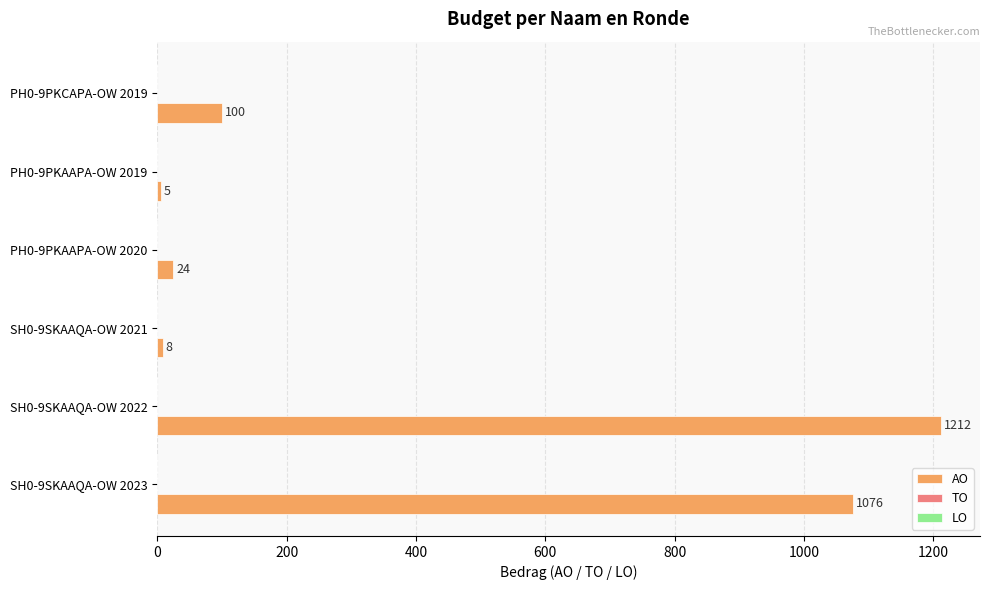

What is the change in value from PH0-9PKAAPA-OW 2019 to PH0-9PKCAPA-OW 2019?

+95